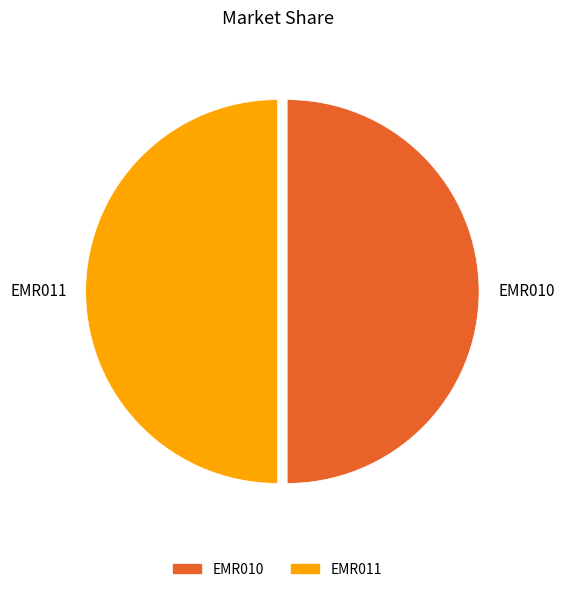

What is the ratio of the value at EMR010 to the value at EMR011?

1.0